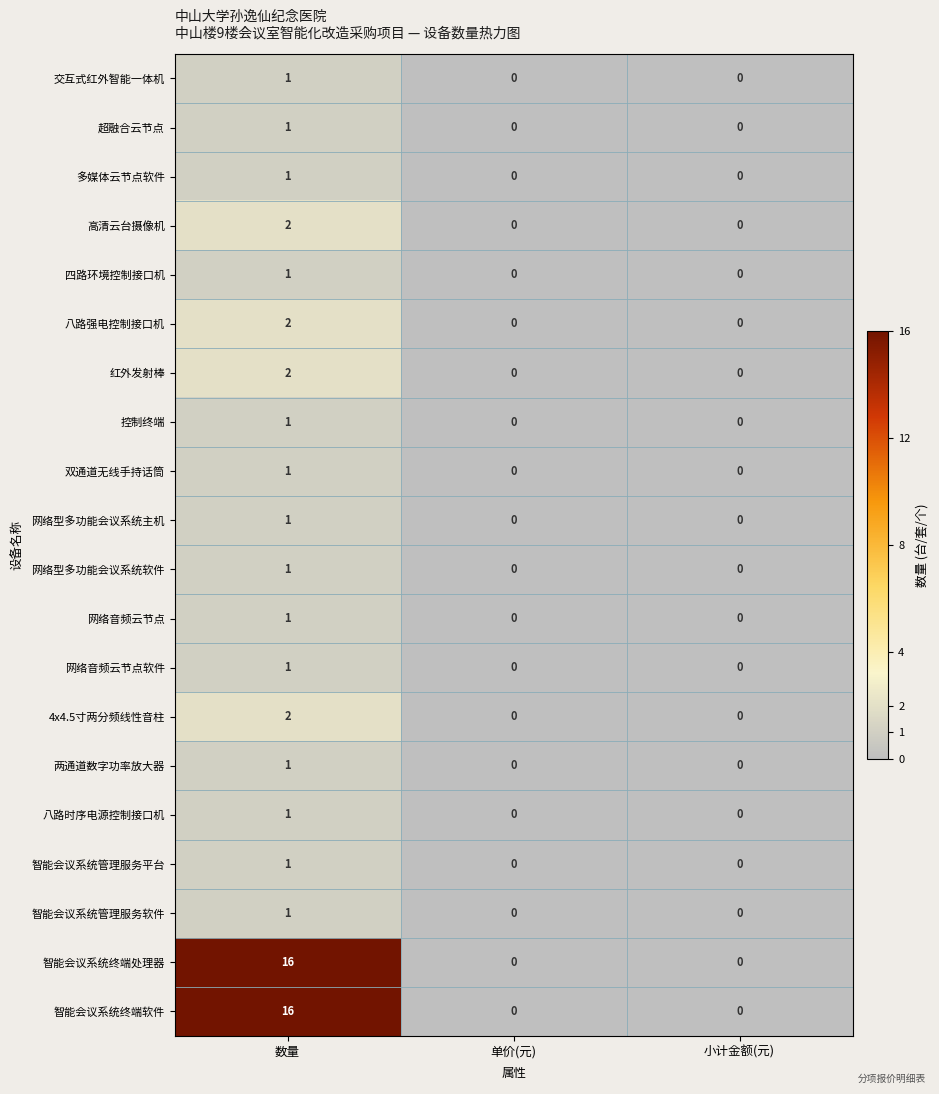

At how many categories does at least one series exceed 10?

1